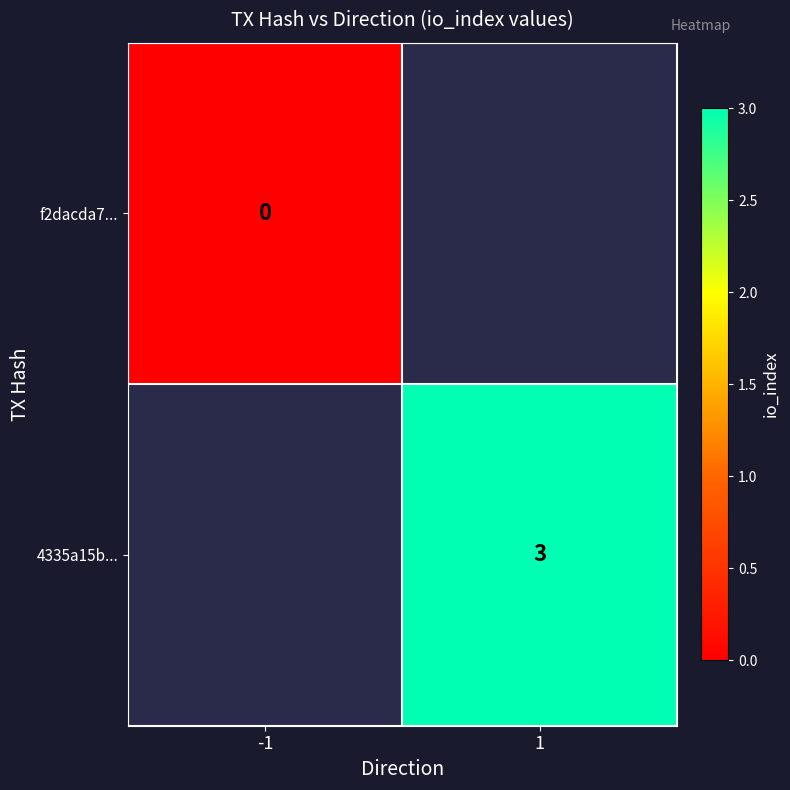

True or false: 4335a15b... has a value of 3 at 1.

True